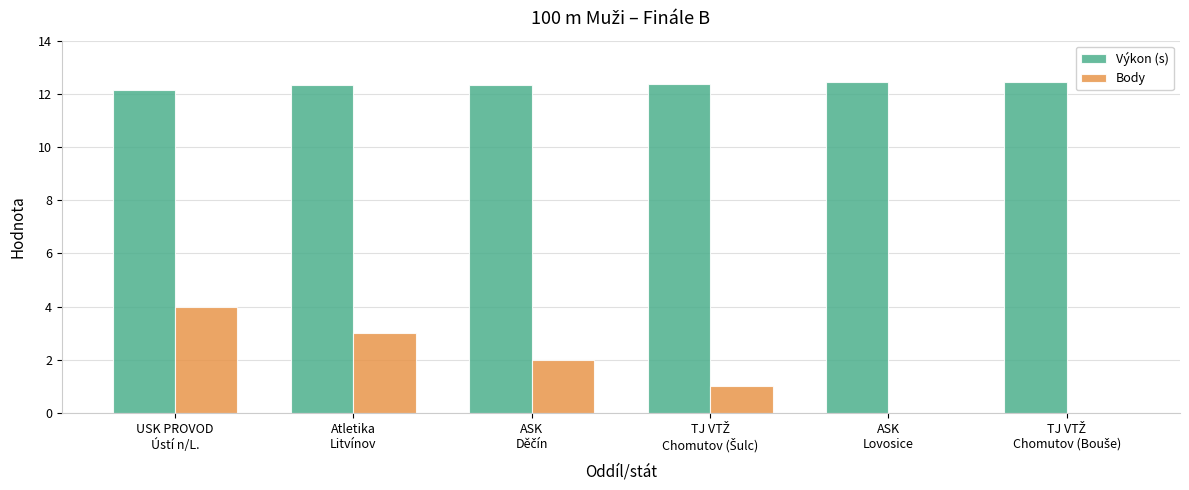

What are all the series names shown in the legend?

Výkon (s), Body